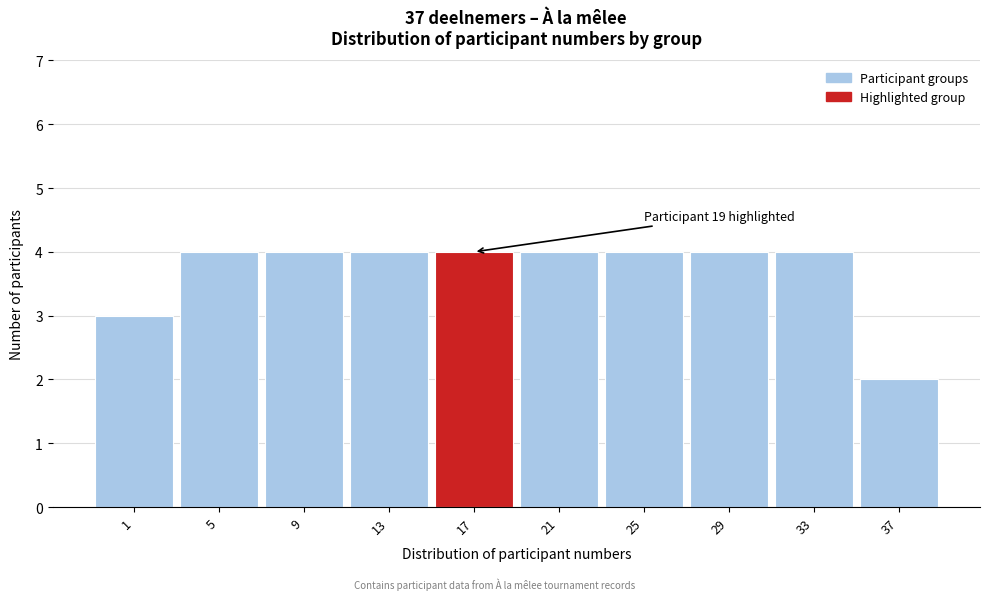

Reading right to left, transcribe all the data shown in this chart.

2	4	4	4	4	4	4	4	4	3